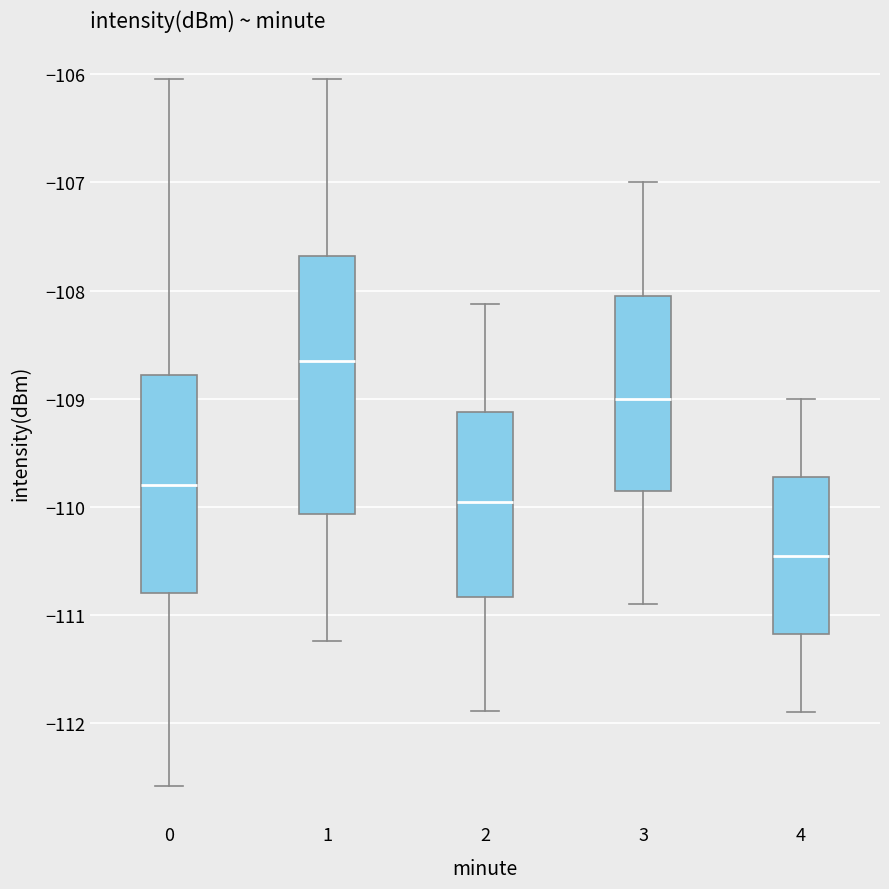

Which box's median line is the lowest?

4